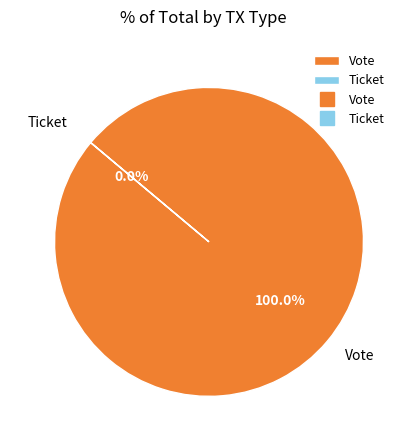

Does any single category account for the majority?

Yes